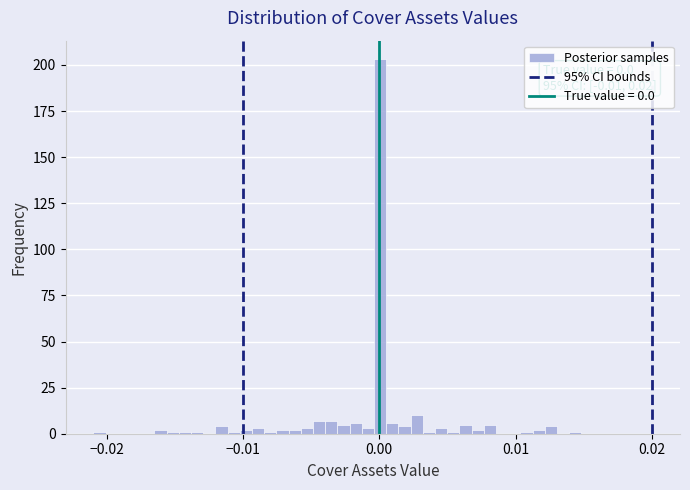

Around what value on the x-axis is the tallest bar? Give the approximate position of its centre, as read against the axis.

0.000